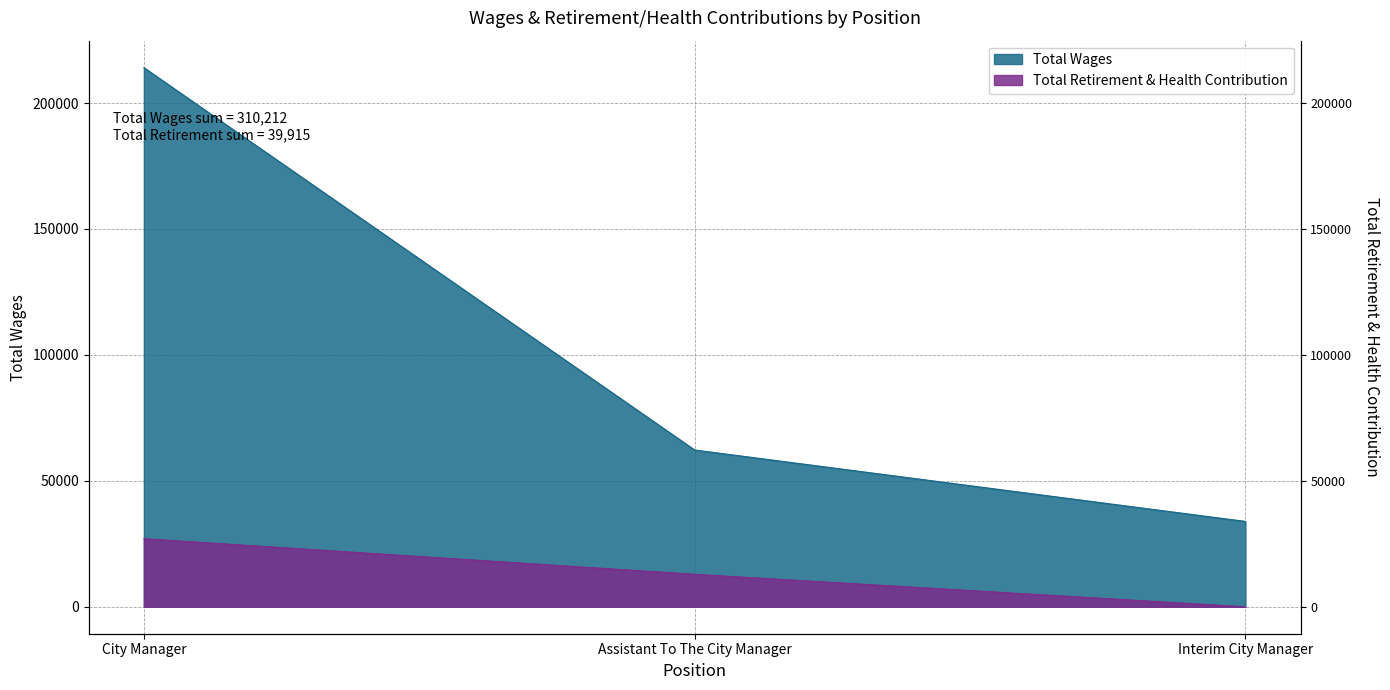

The Total Retirement & Health Contribution series shows -13850 at Interim City Manager. True or false?

False